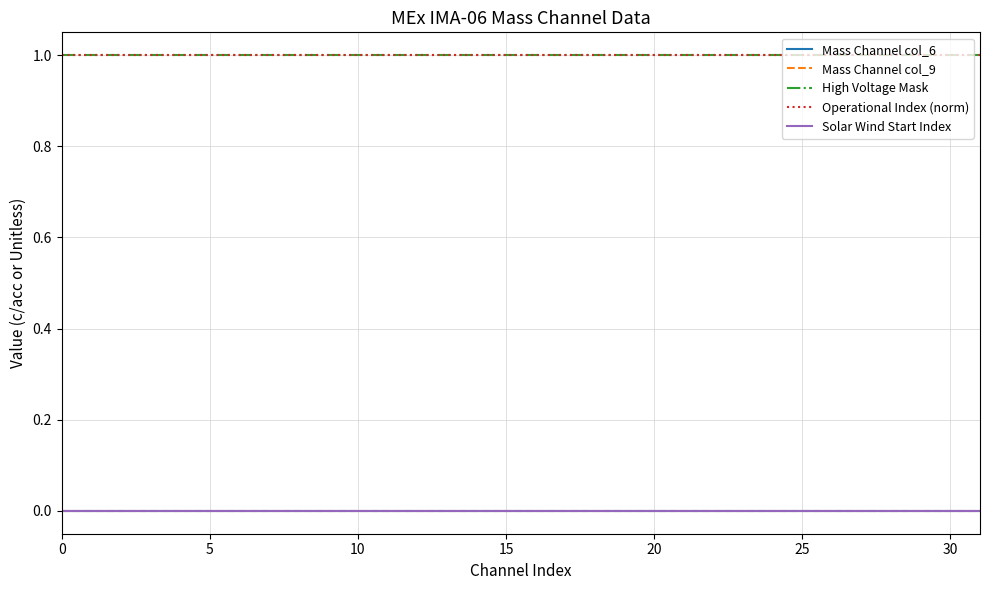

True or false: Solar Wind Start Index and Mass Channel col_6 cross at least once.

False